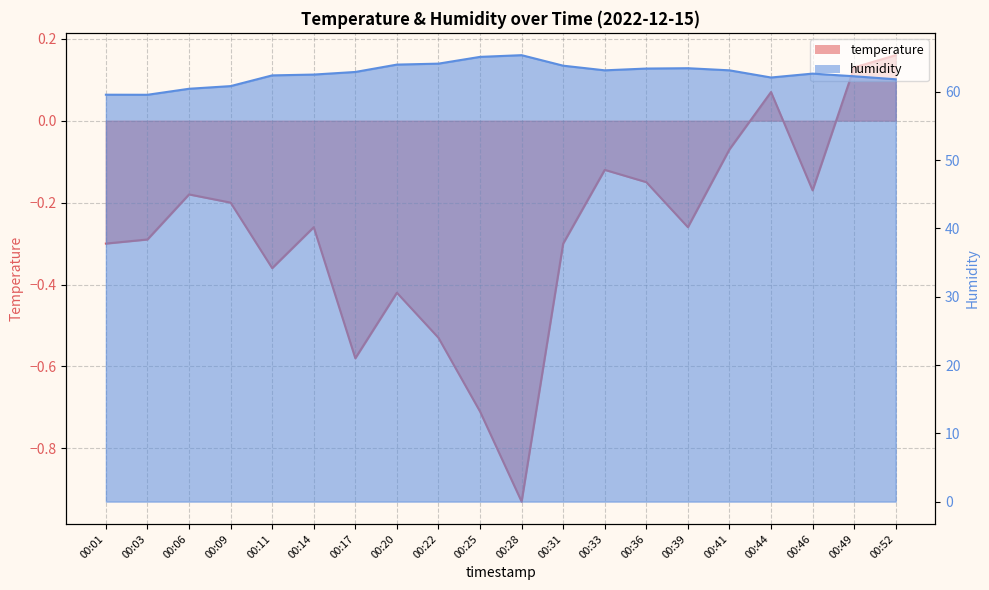

Which series changed the most between 00:44 and 00:46?

humidity